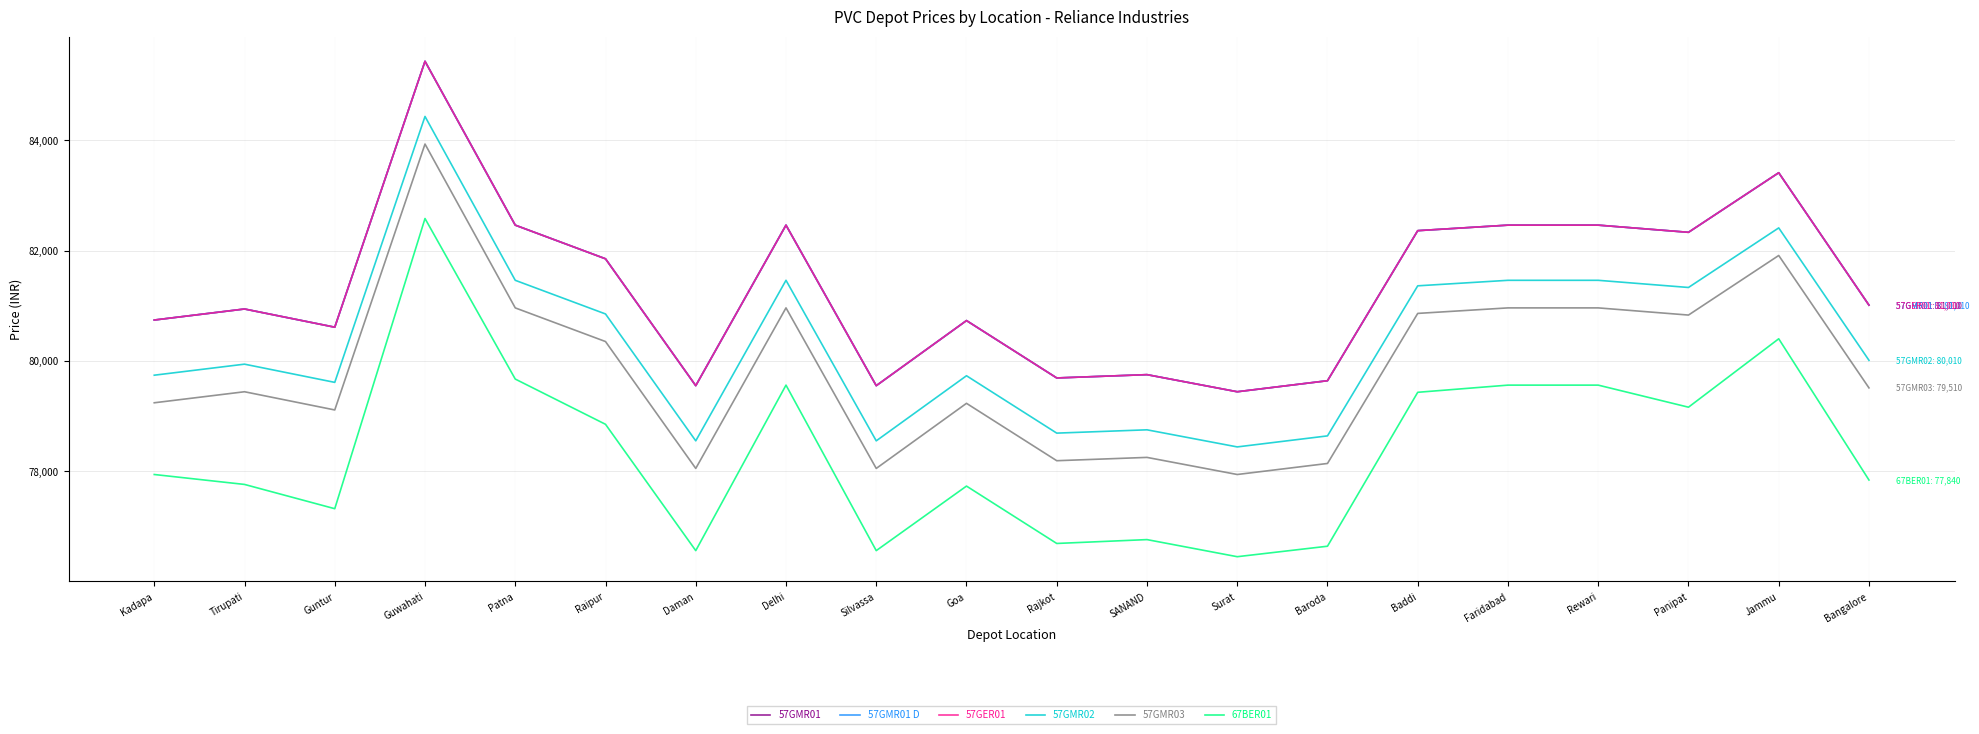

Between Daman and SANAND, which series saw the biggest shift?

57GMR01